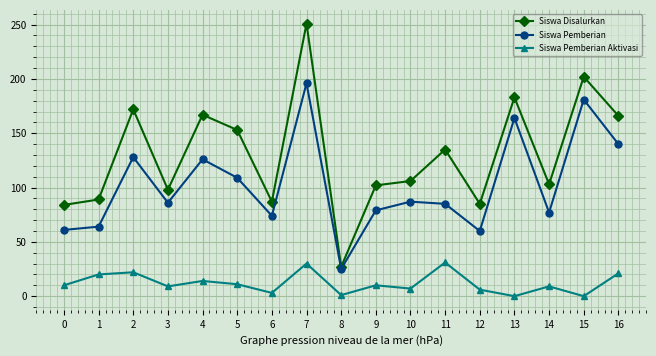

The Siswa Pemberian series shows 108 at 1. True or false?

False